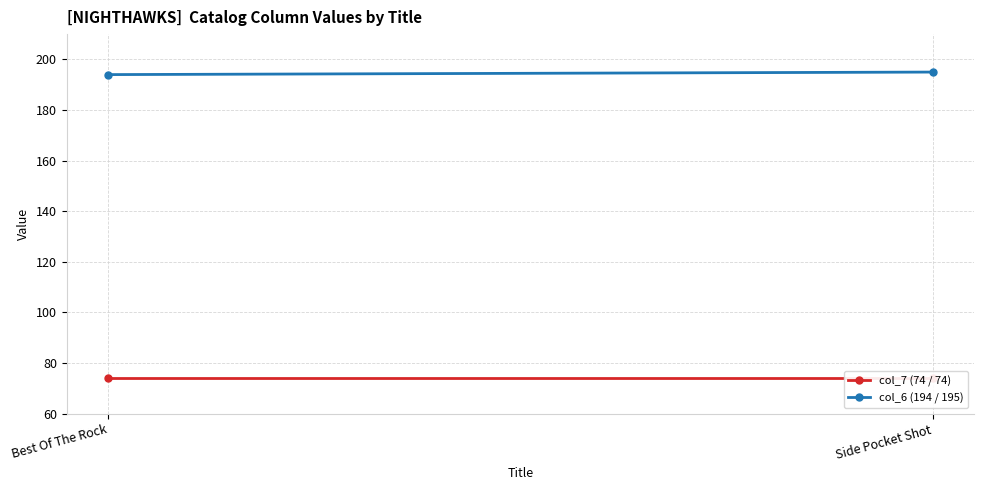

What is the average value of the col_7 (74 / 74) series?

74